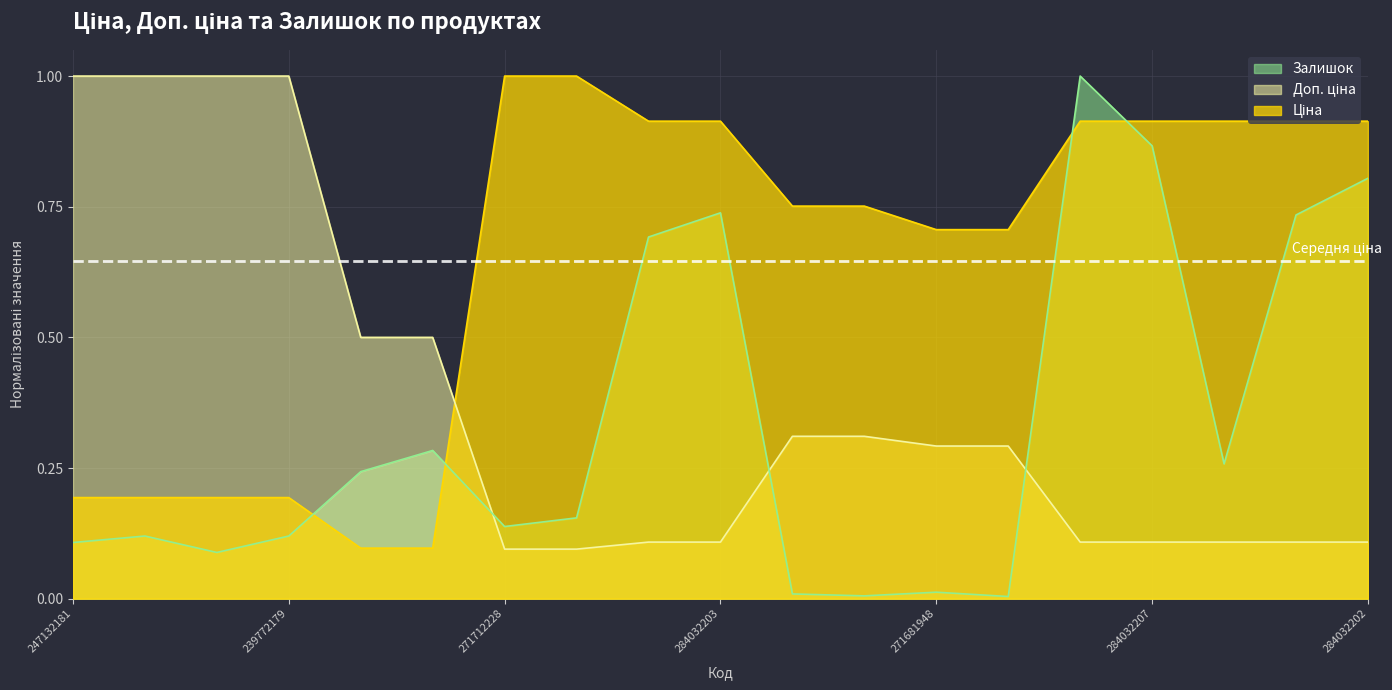

What is the sum of the Залишок values at 284032203 and 239772195?

0.8